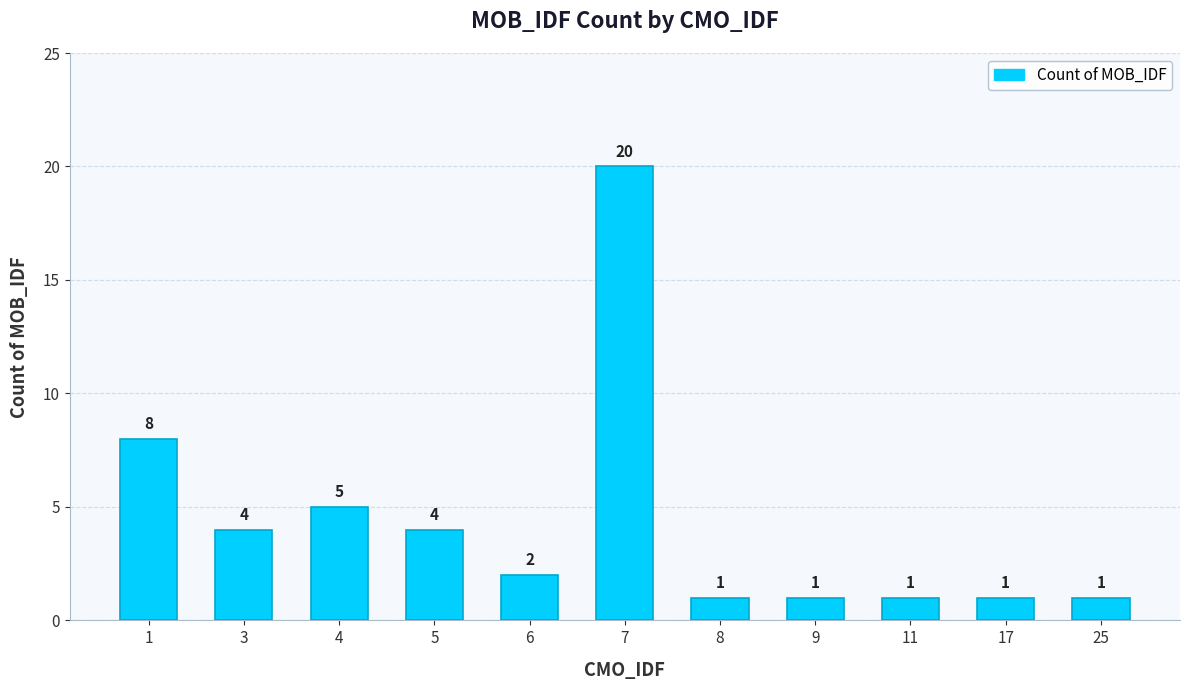

The value at 4 is 2. True or false?

False